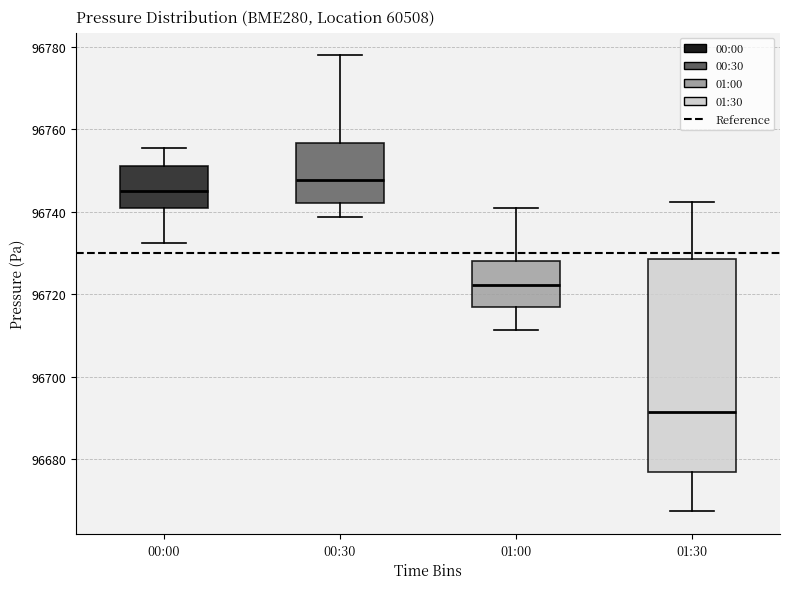

Reading left to right, transcribe this box plot: for each box, give where its median line is, the range the box spans, and where its two whiskers end, as read against the y-axis. The values are not printed on the chart, so give them approximately, as read against the axis.

00:00: median 96746, box 96740 to 96752, whiskers 96732 to 96756
00:30: median 96748, box 96742 to 96756, whiskers 96738 to 96778
01:00: median 96722, box 96718 to 96728, whiskers 96712 to 96740
01:30: median 96692, box 96676 to 96728, whiskers 96668 to 96742